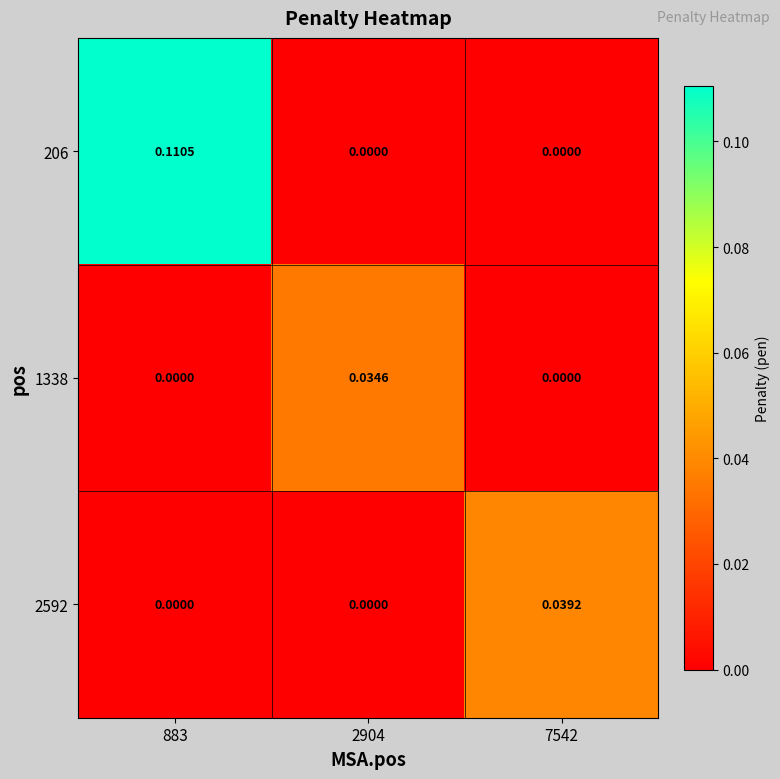

Is the value of 2592 at 7542 greater than the value of 1338 at 2904?

Yes